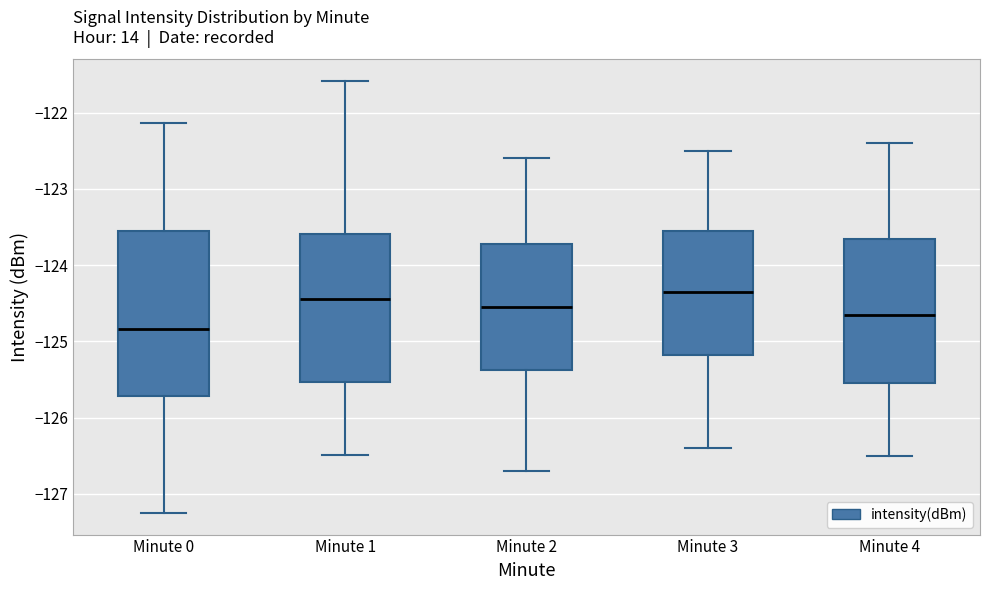

Which box's median line is the lowest?

Minute 0